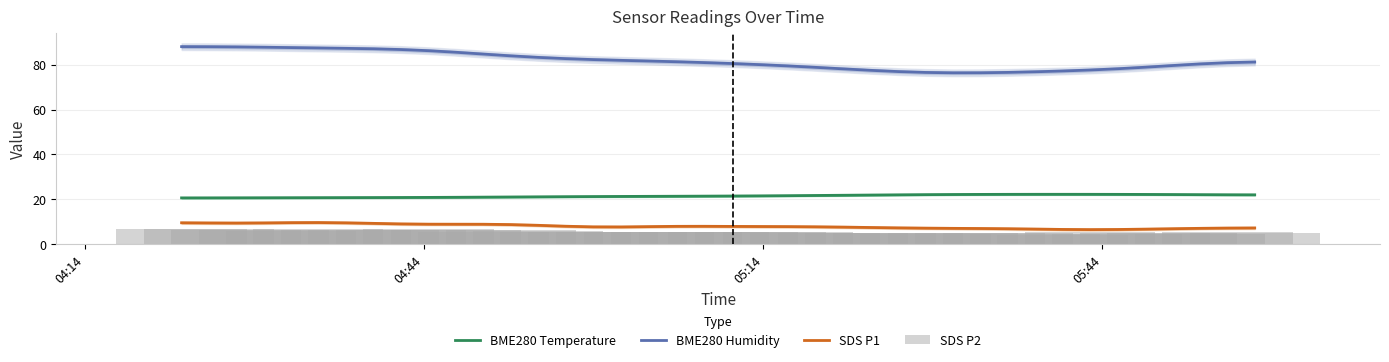

True or false: BME280 Temperature and SDS P1 intersect in this chart.

False